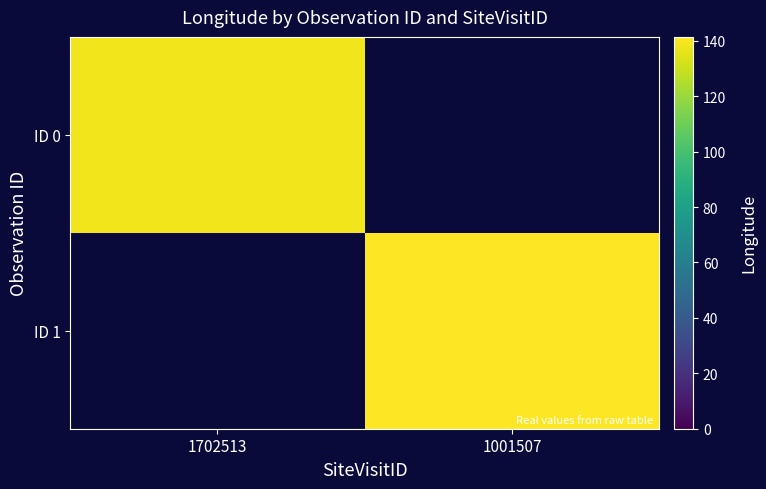

Which series has the widest spread of values?

ID 0